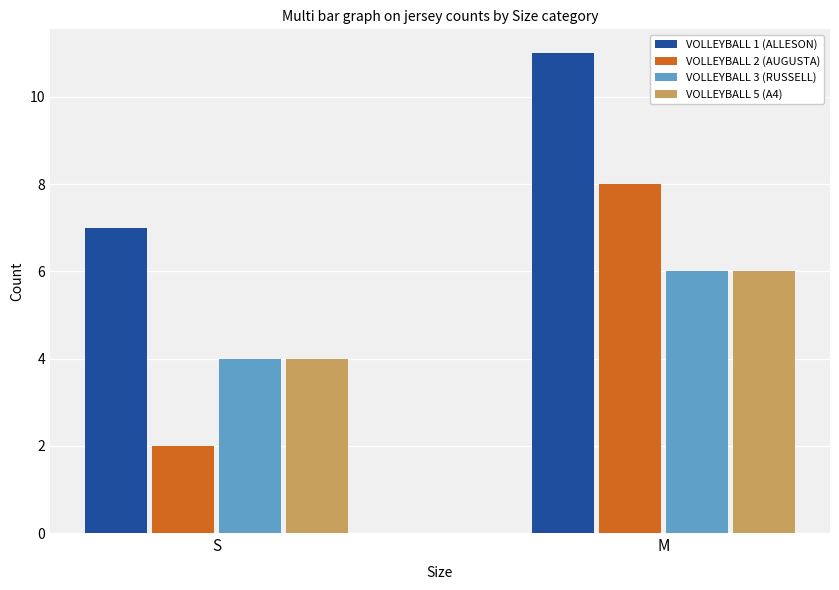

Which label corresponds to the smallest value in the chart?

S